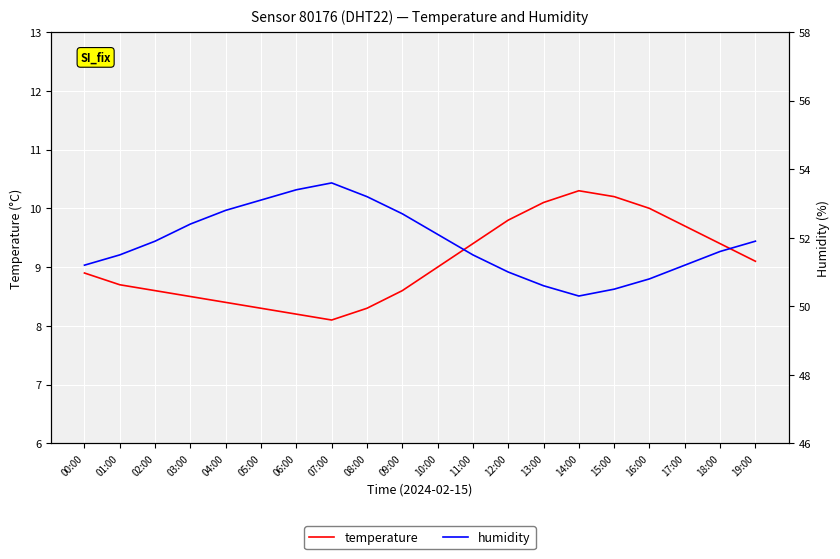

Which has a higher value, 09:00 or 18:00?

18:00